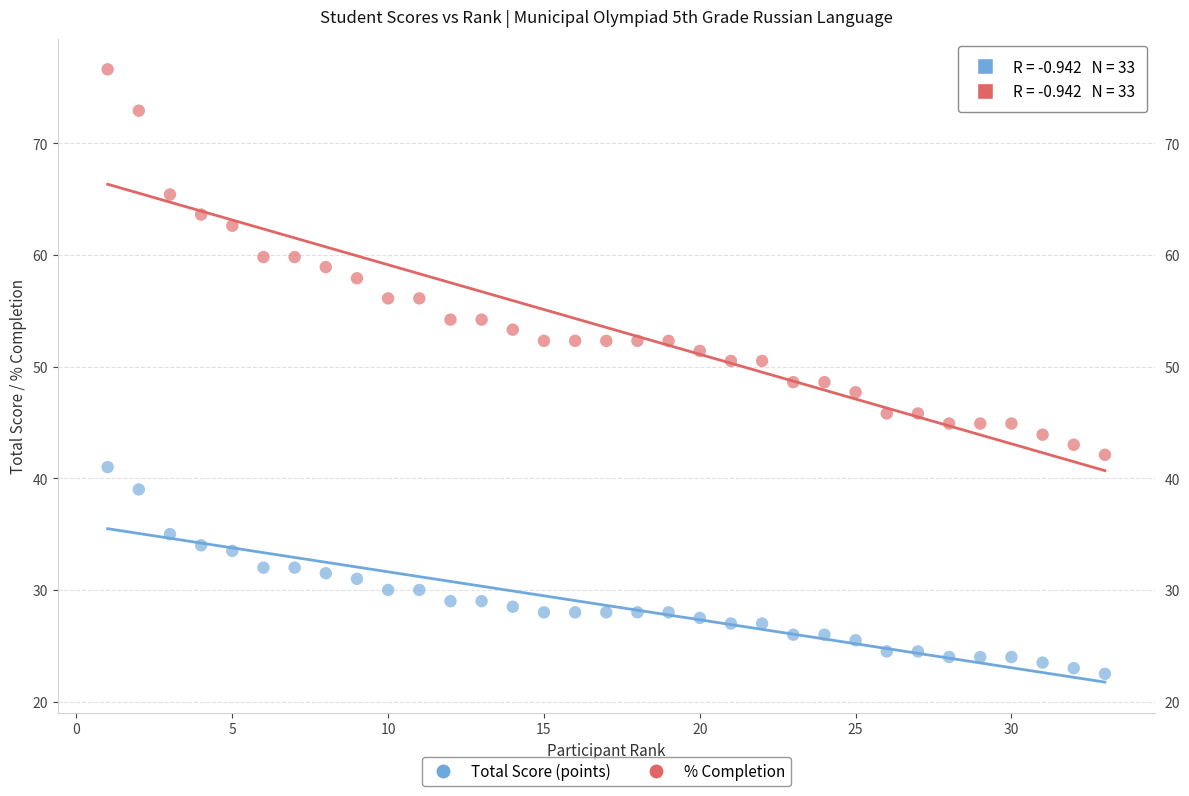

Which series reaches the minimum Y coordinate?

Total Score (points)